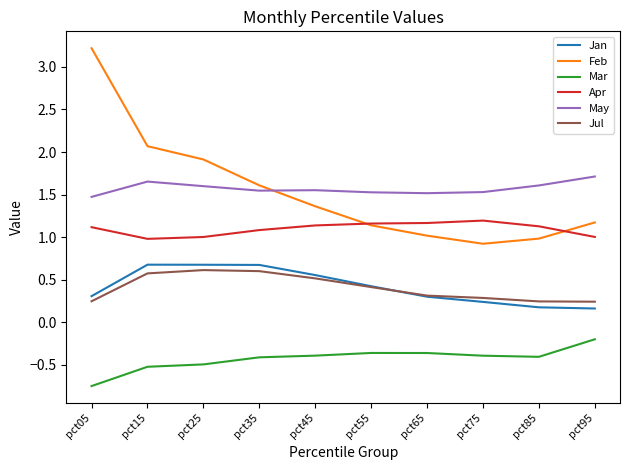

In Mar, how many points are lower than both neighbors (excluding endpoints)?

1